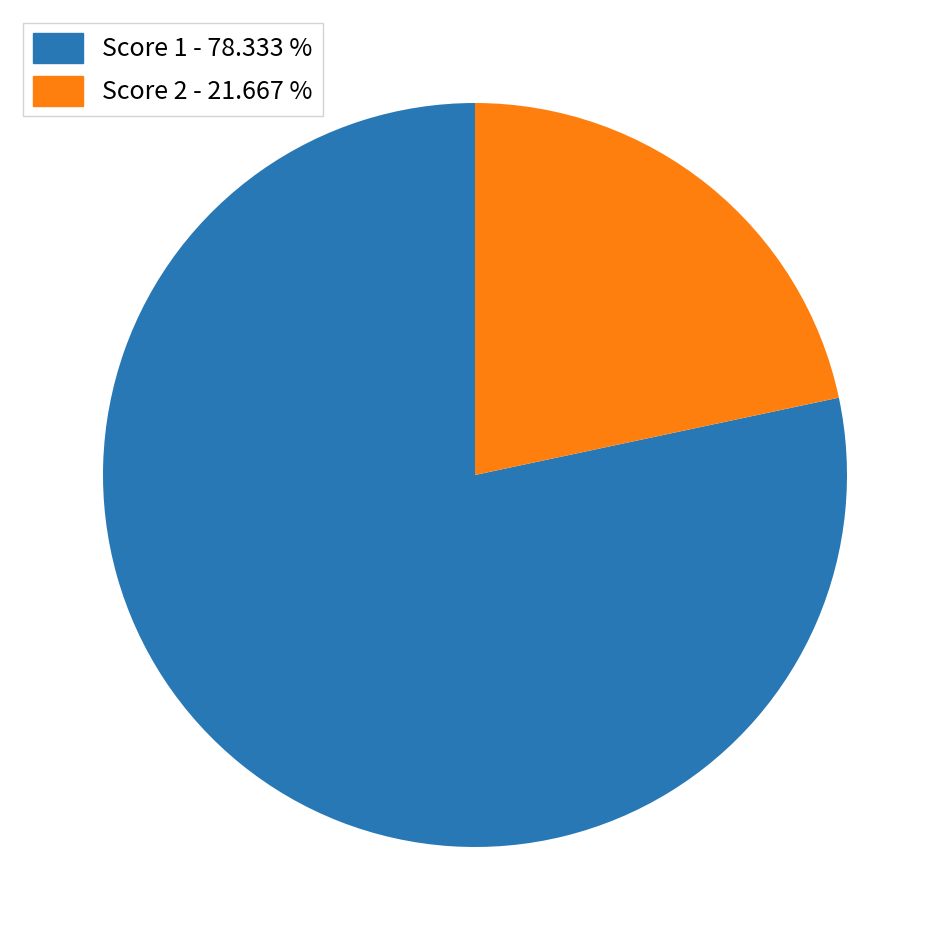

Is there a majority slice in this chart?

Yes